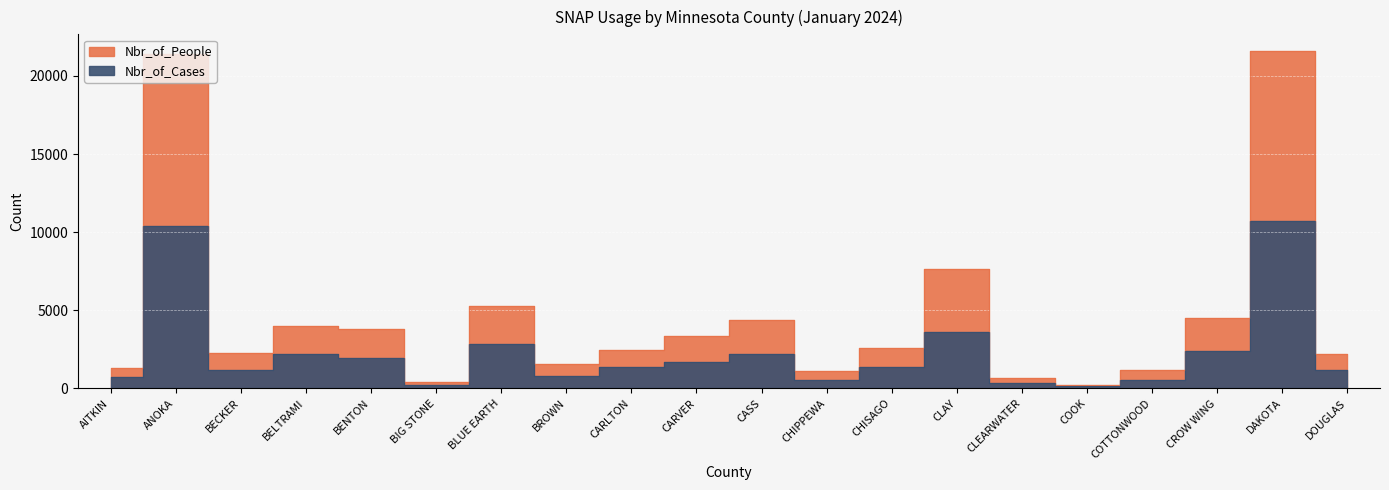

Where does the Nbr_of_People series first go above 2608?

ANOKA